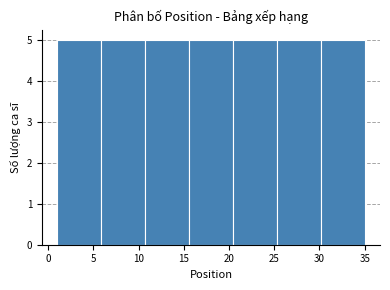

How tall is the bar that spans 6.0 to 10.5 on the x-axis? Neither the bar edges nor the heights are printed on the chart, so give them approximately, as read against the axes.

5